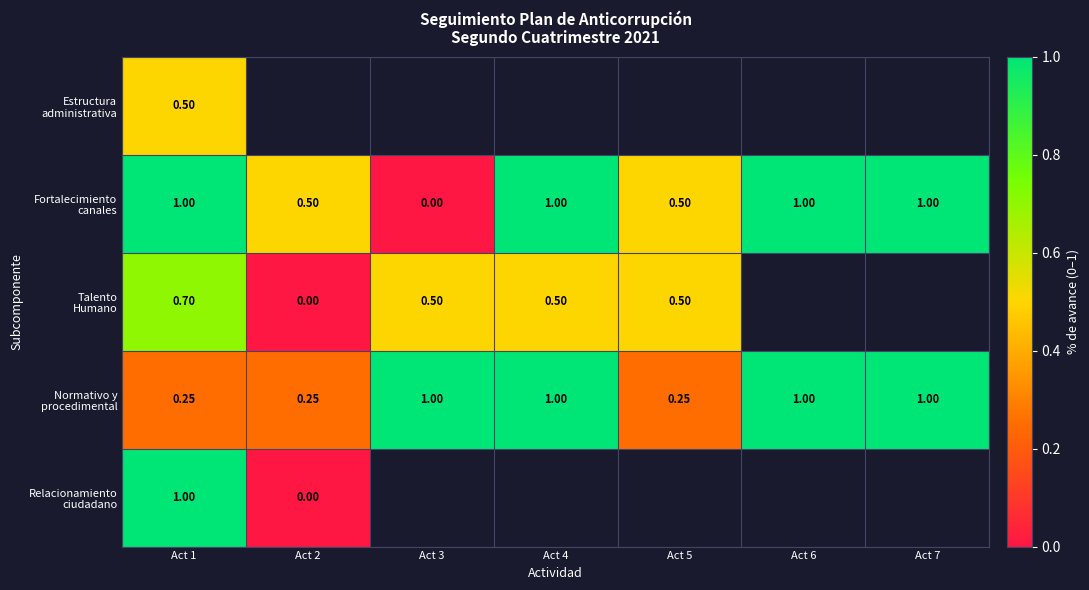

Between Act 3 and Act 7, which is larger?

Act 7